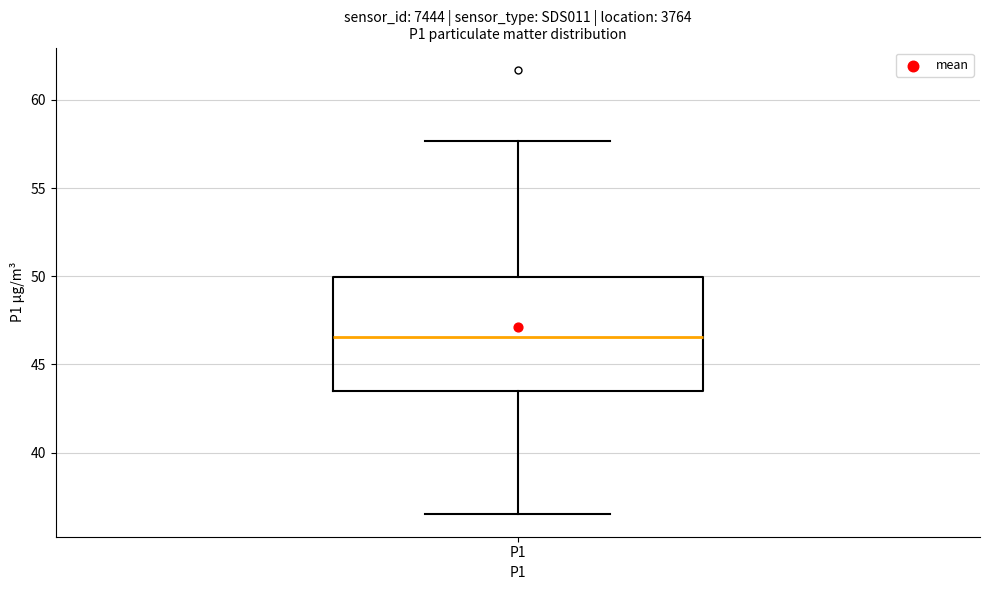

Transcribe this box plot: give where the median line is, the range the box spans, and where the two whiskers end, as read against the y-axis. The values are not printed on the chart, so give them approximately, as read against the axis.

median 46.5, box 43.5 to 50.0, whiskers 36.5 to 57.5